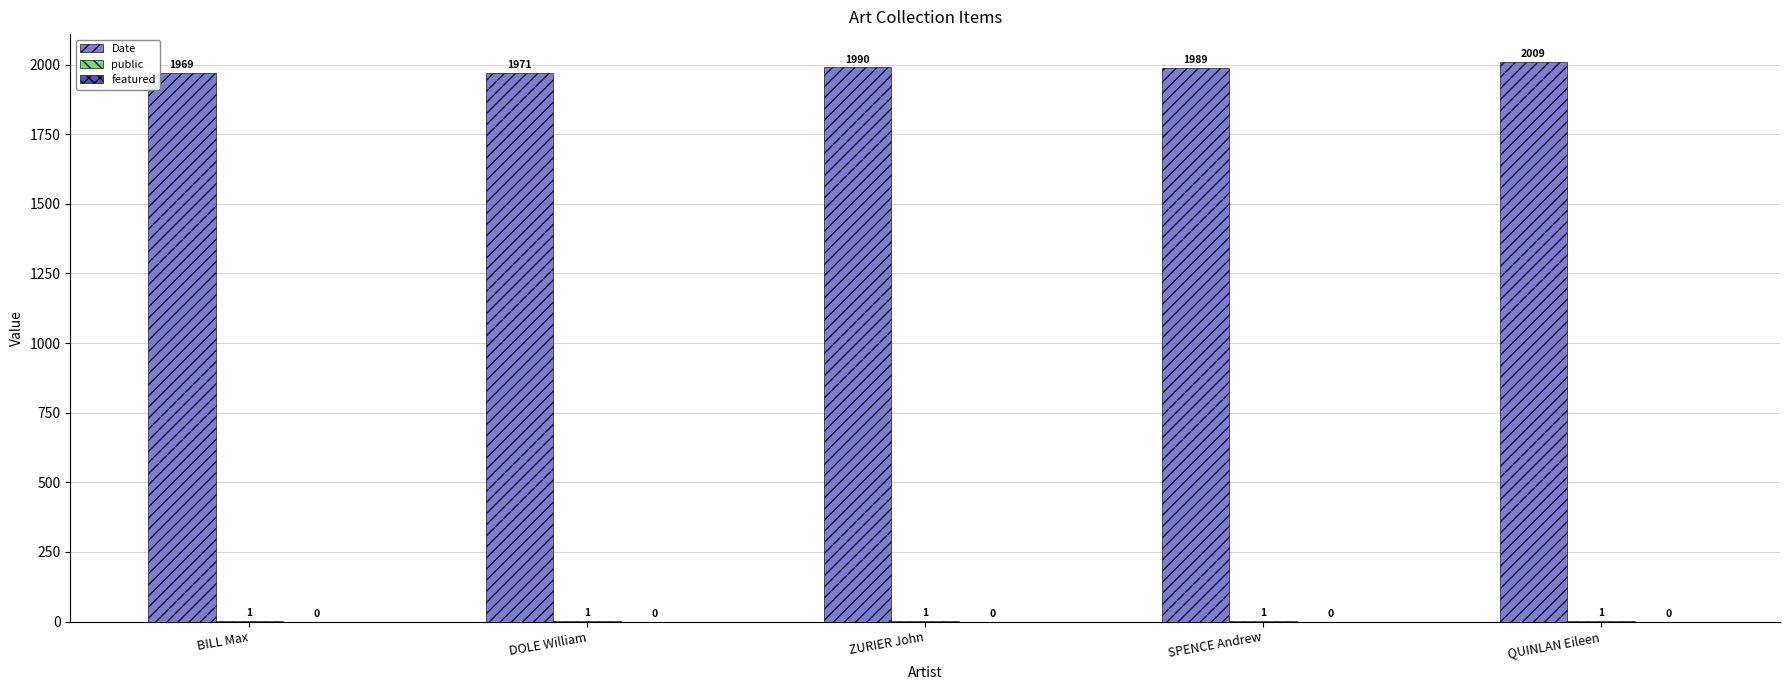

At which category is the sum across all series the highest?

QUINLAN Eileen